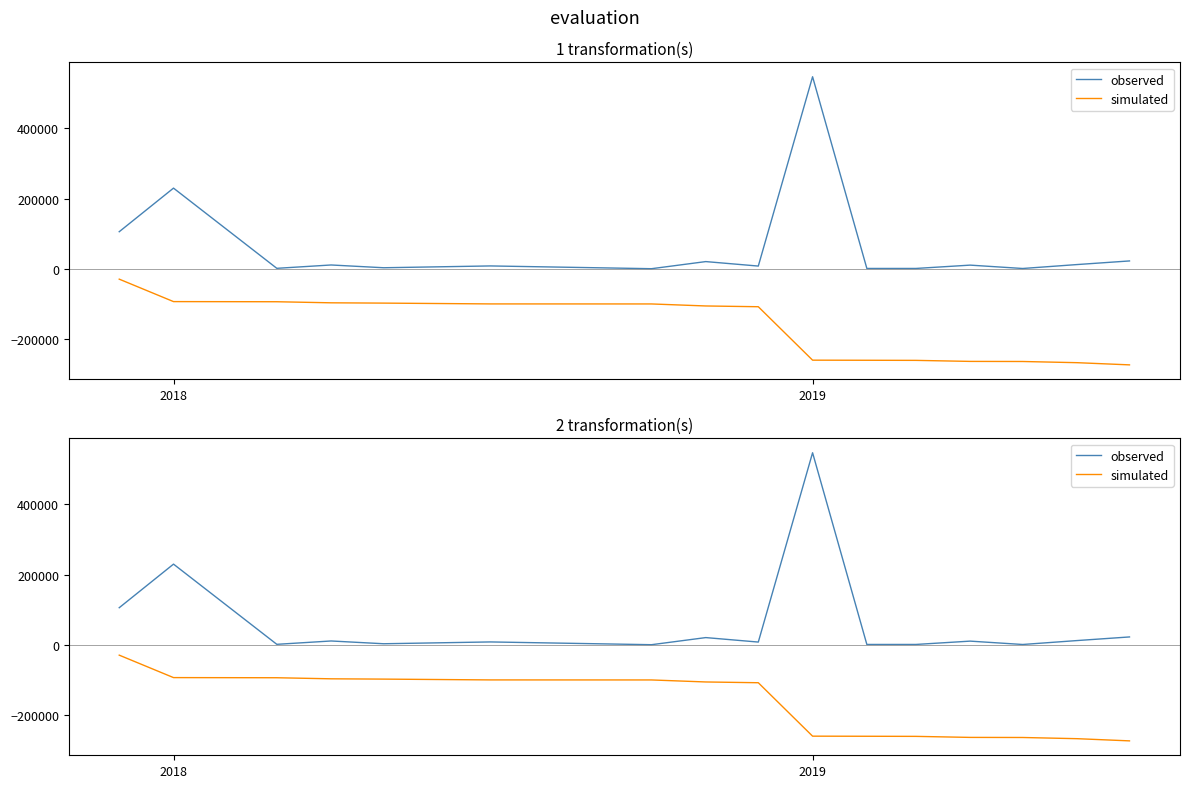

Is the value of simulated at 9 greater than the value of observed at 2019?

No